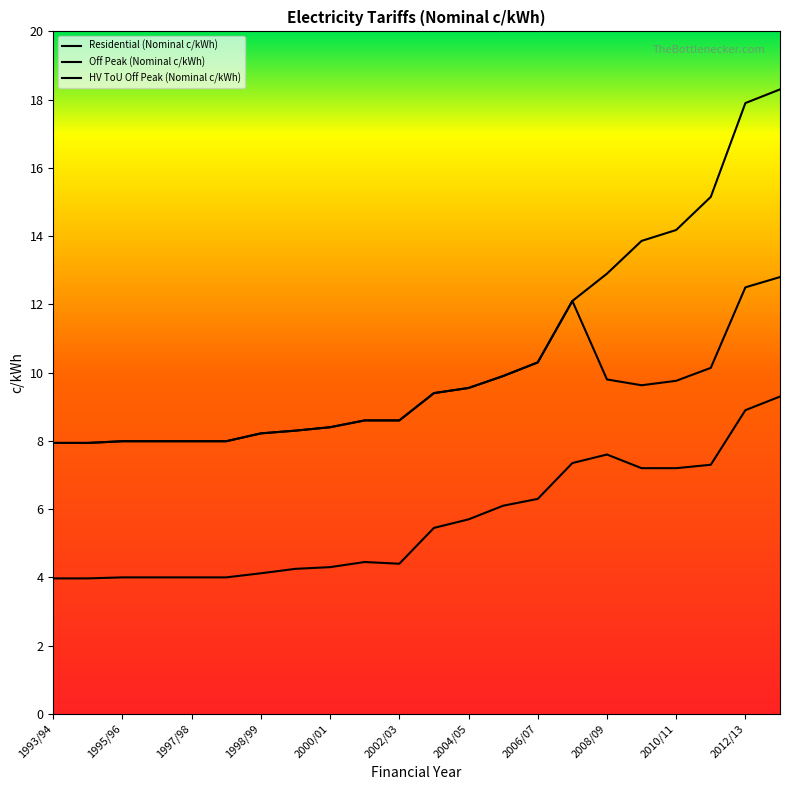

True or false: Residential (Nominal c/kWh) and HV ToU Off Peak (Nominal c/kWh) cross at least once.

False